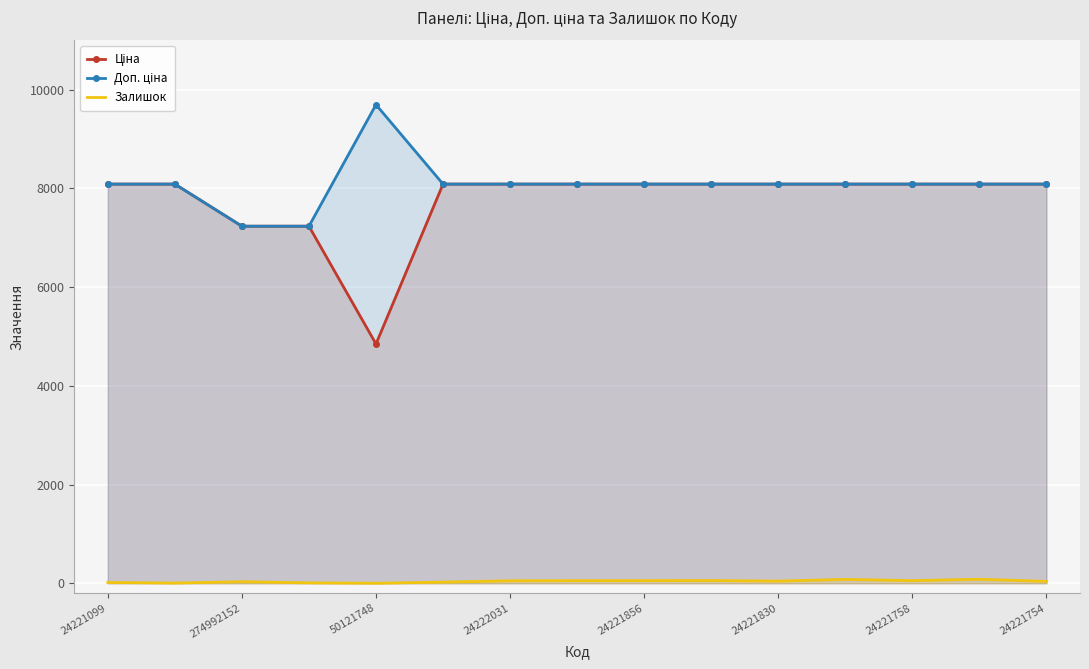

At which category does the chart reach its peak across all series?

50121748